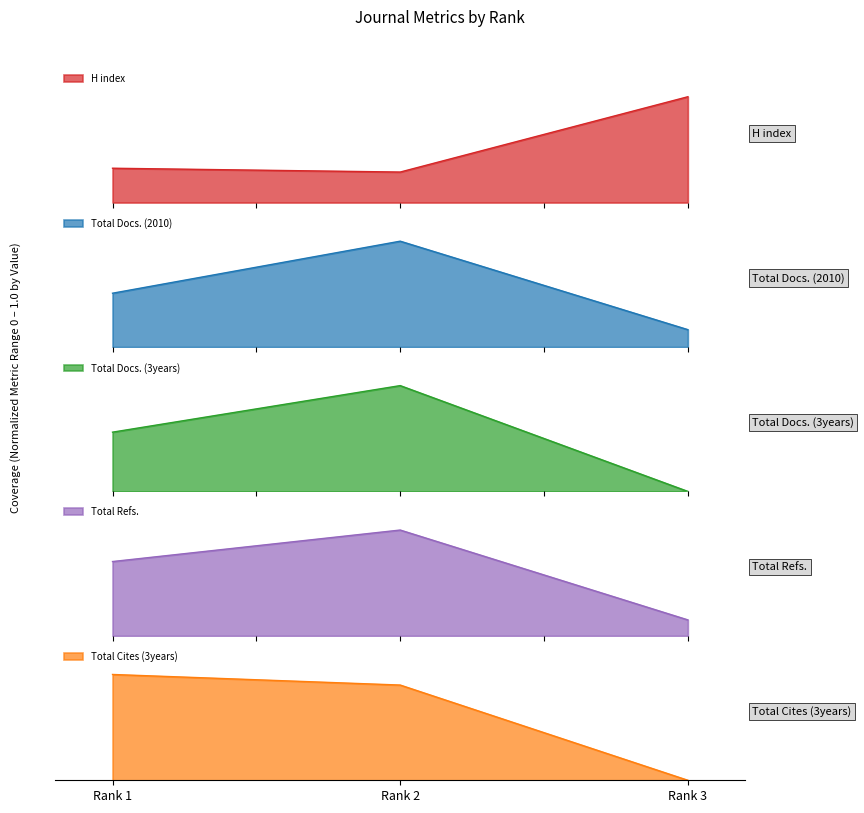

What is the spread (max minus min) of values at Rank 2?

0.7